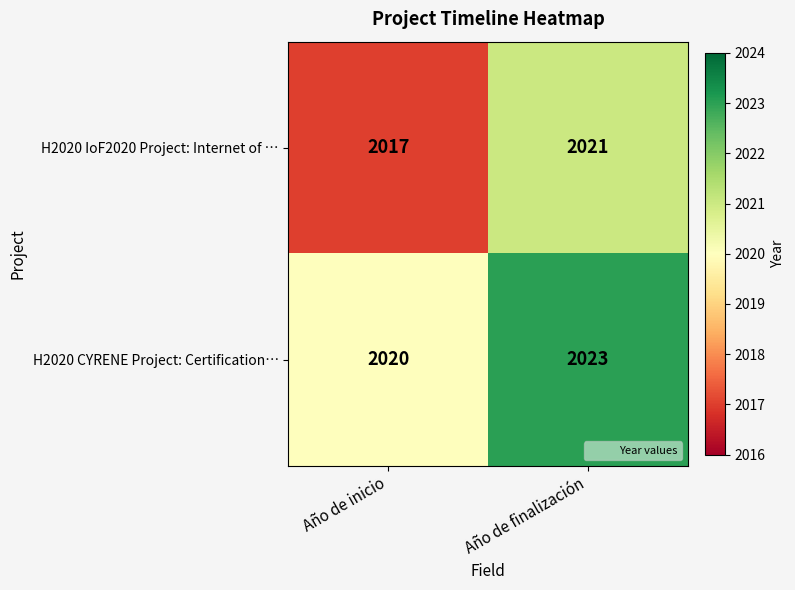

List the series in order of their overall mean, highest first.

H2020 CYRENE Project: Certification…, H2020 IoF2020 Project: Internet of …